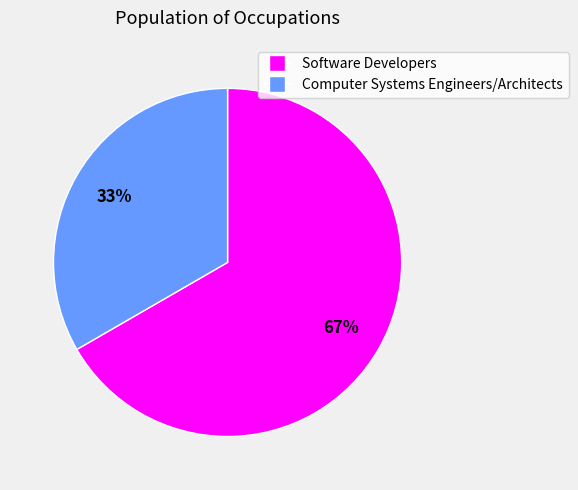

The Computer Systems Engineers/Architects slice represents 33% of the pie. True or false?

True